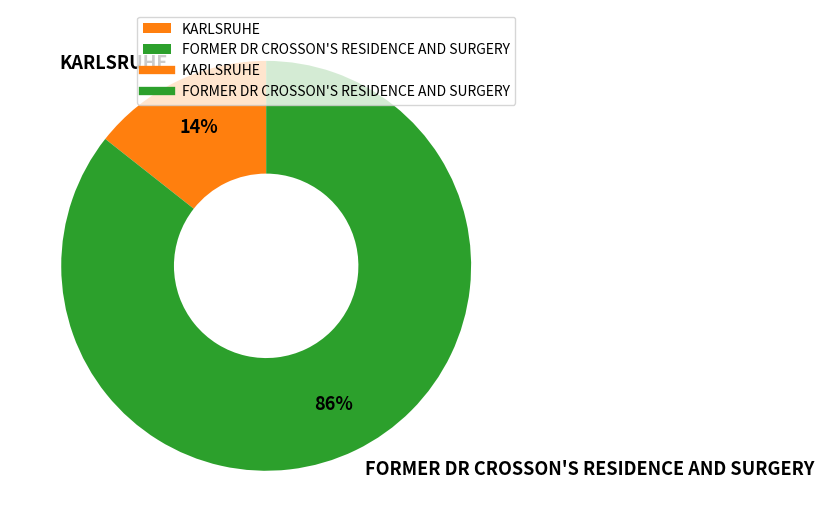

Which category accounts for the majority?

FORMER DR CROSSON'S RESIDENCE AND SURGERY